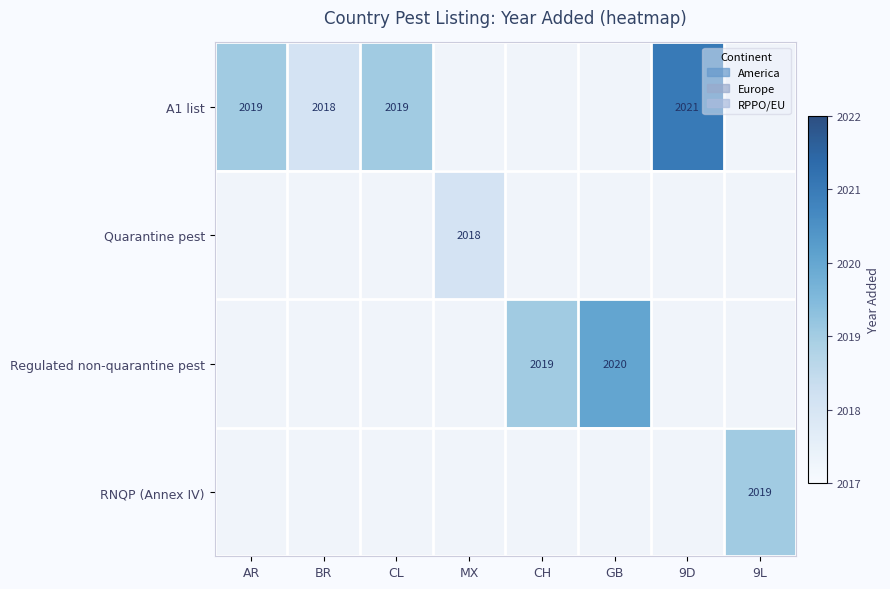

At how many categories does at least one series exceed 2018?

6